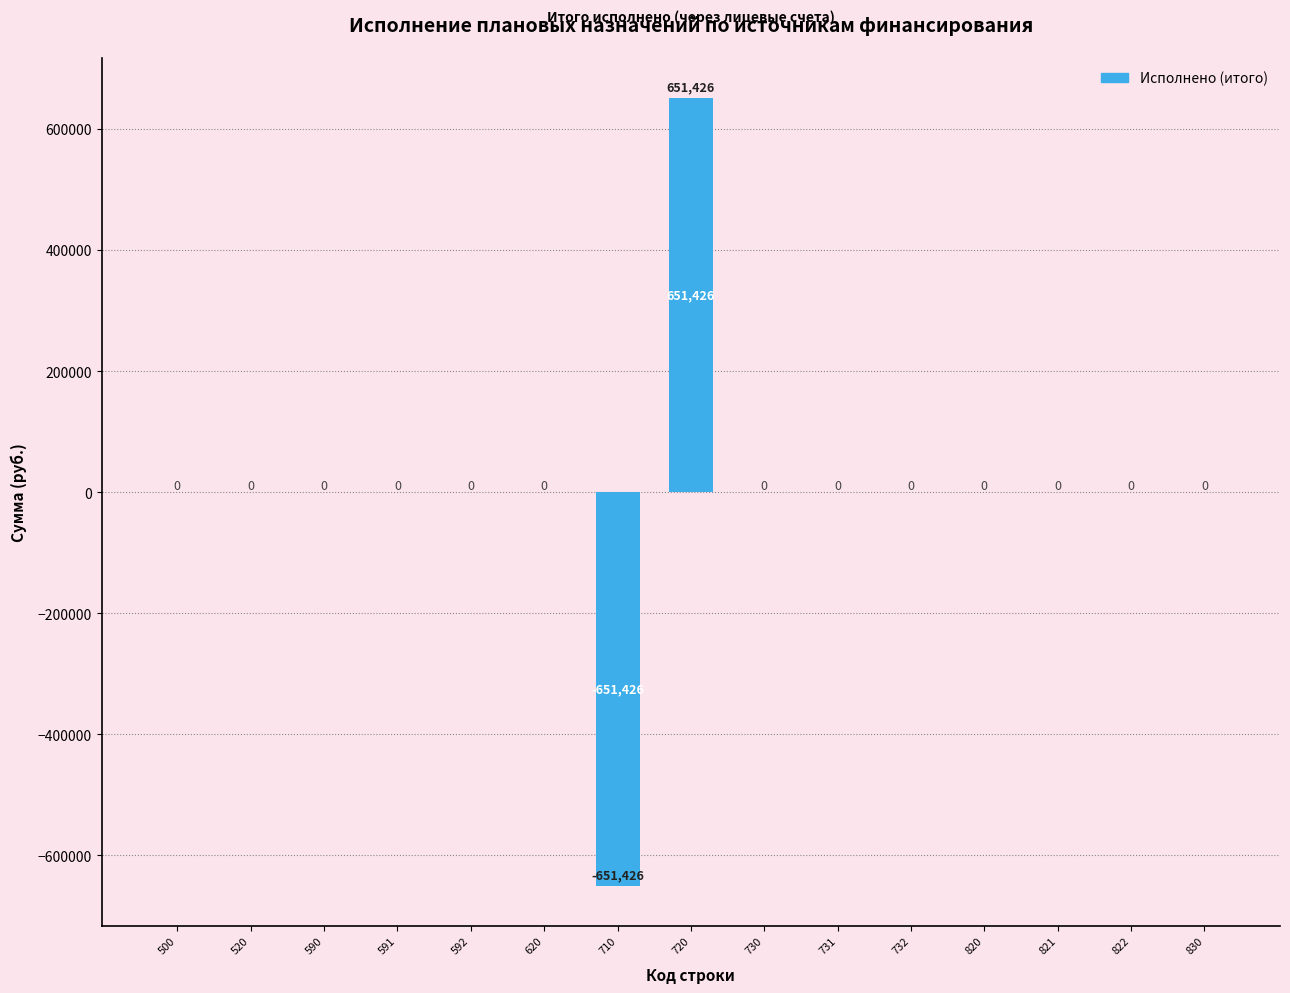

Is it true that the value at 591 is 0.0?

True